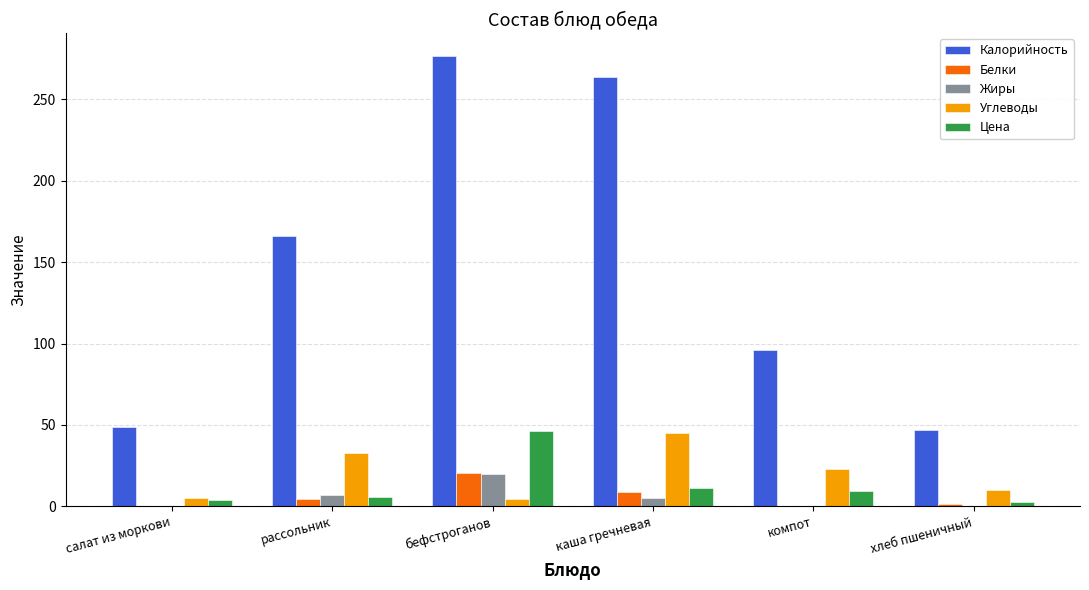

The value of Углеводы at каша гречневая is 45.0. True or false?

True